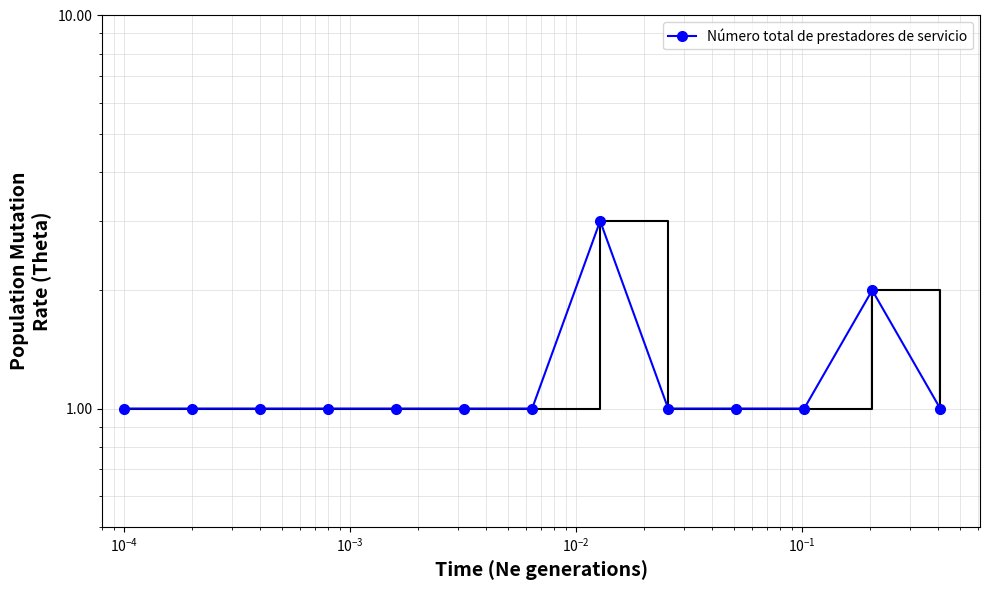

Reading right to left, transcribe all the data shown in this chart.

1	2	1	1	1	3	1	1	1	1	1	1	1